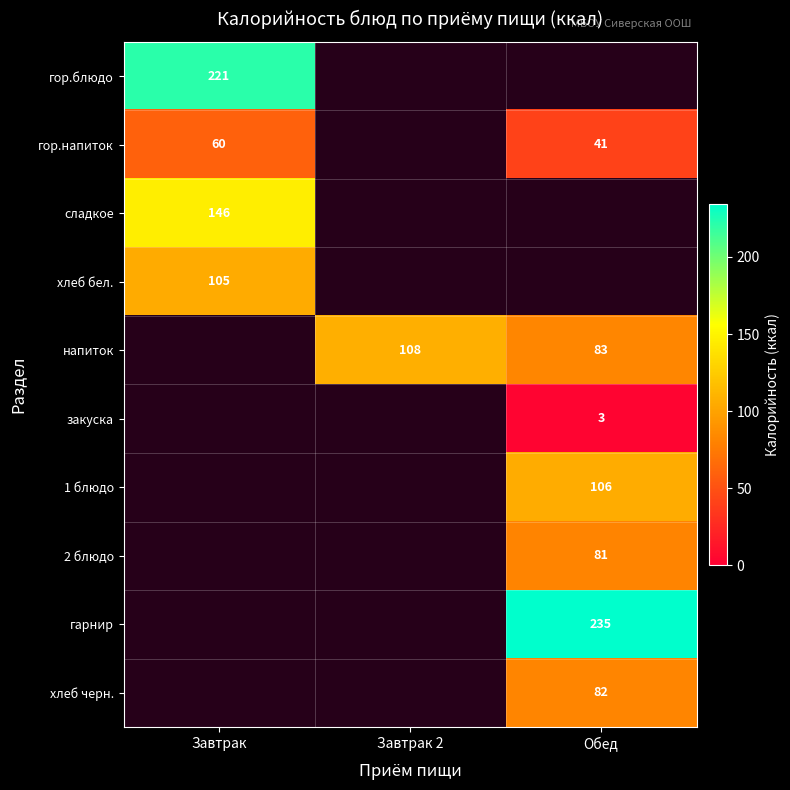

The 1 блюдо series shows 106.0 at Обед. True or false?

True